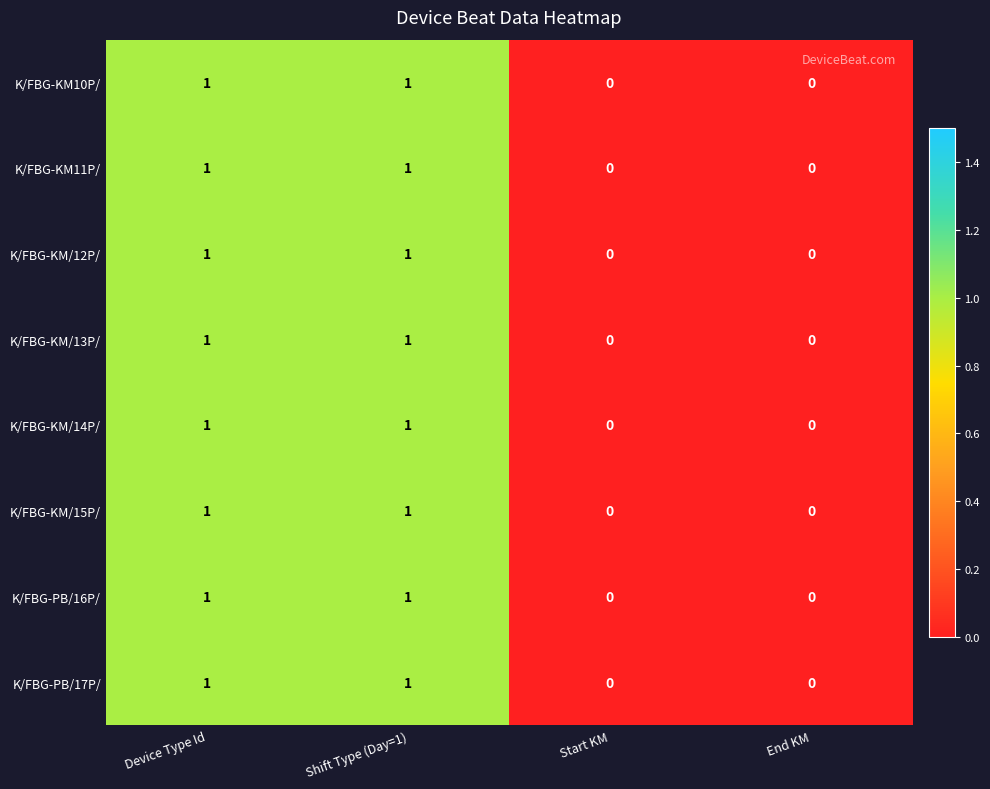

The K/FBG-KM/14P/ series shows 1 at Shift Type (Day=1). True or false?

True